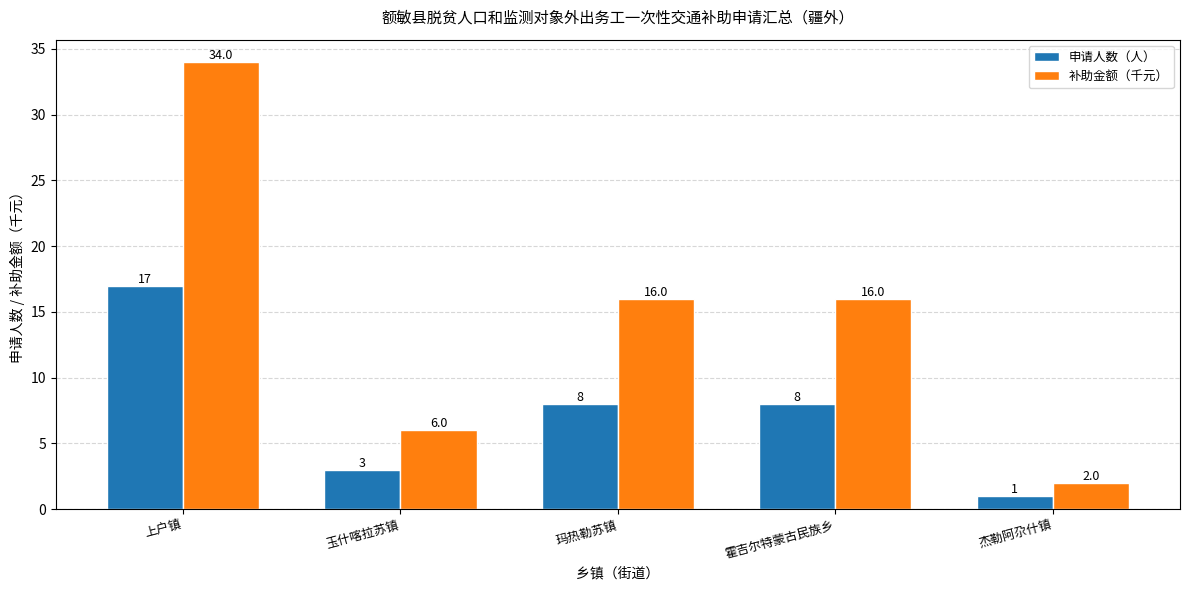

List the series in order of their overall mean, highest first.

补助金额（千元）, 申请人数（人）